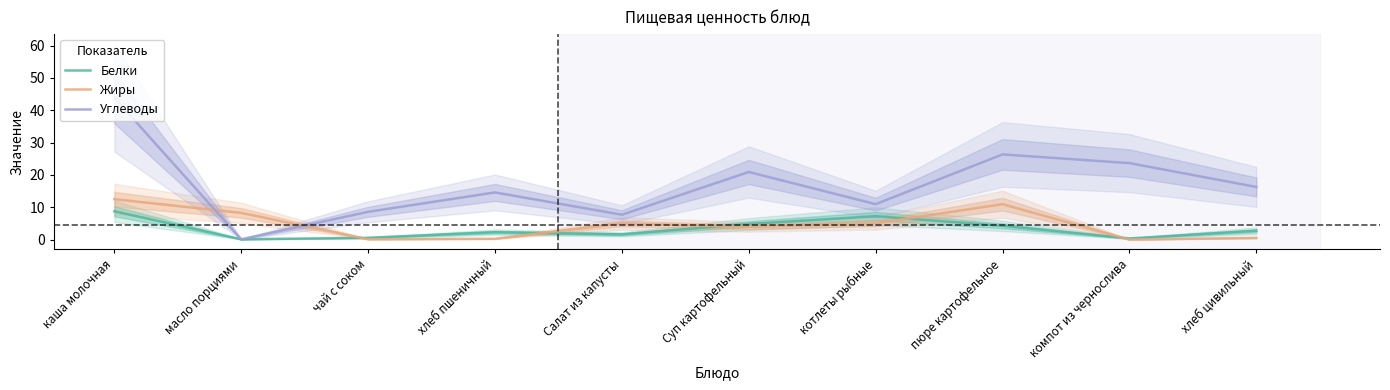

Which label corresponds to the smallest value in the chart?

компот из чернослива